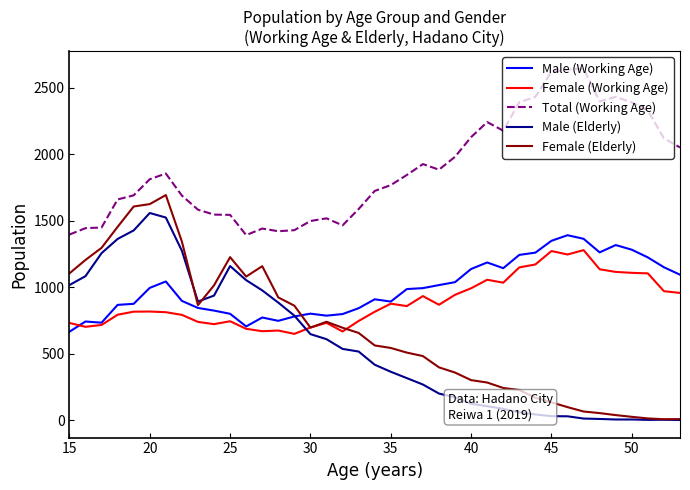

What is the smallest value displayed?

1